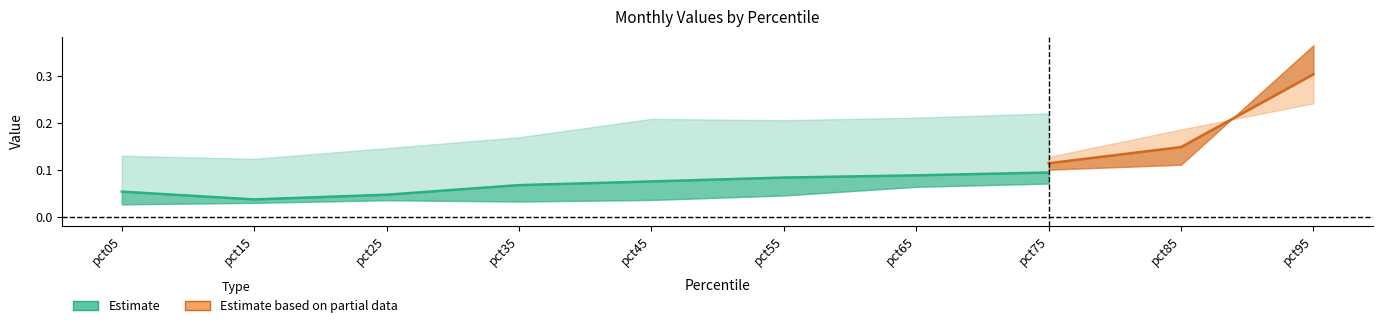

In May, how many points are lower than both neighbors (excluding endpoints)?

1